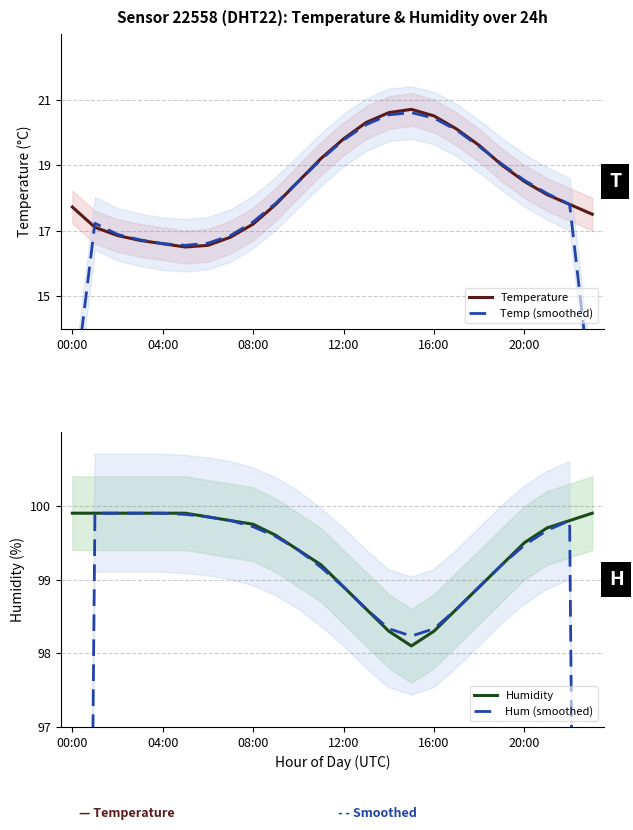

Where is the first local maximum for Temperature?

15